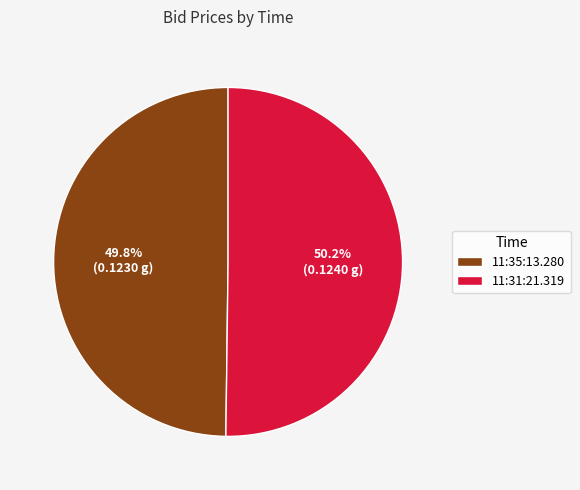

Does any single category account for the majority?

Yes